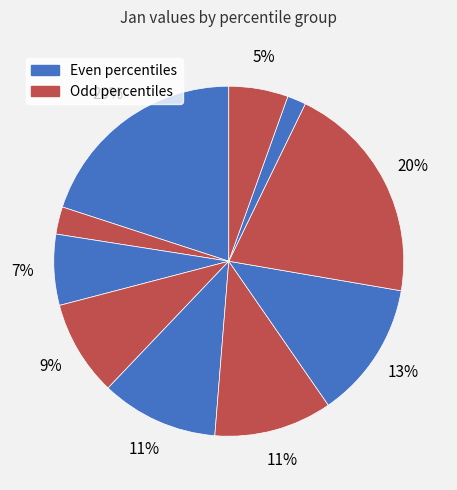

Which category has the biggest portion of the pie?

pct75